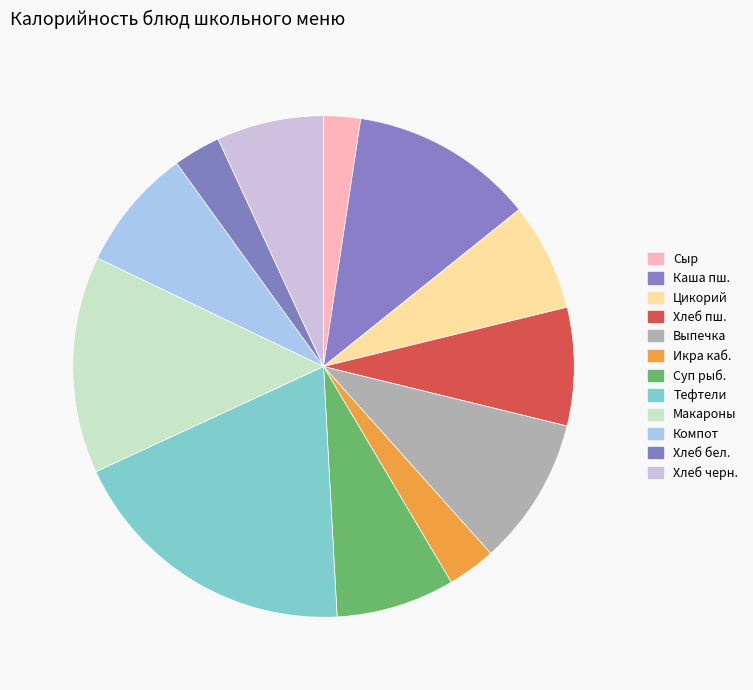

How many segments does this pie chart have?

12